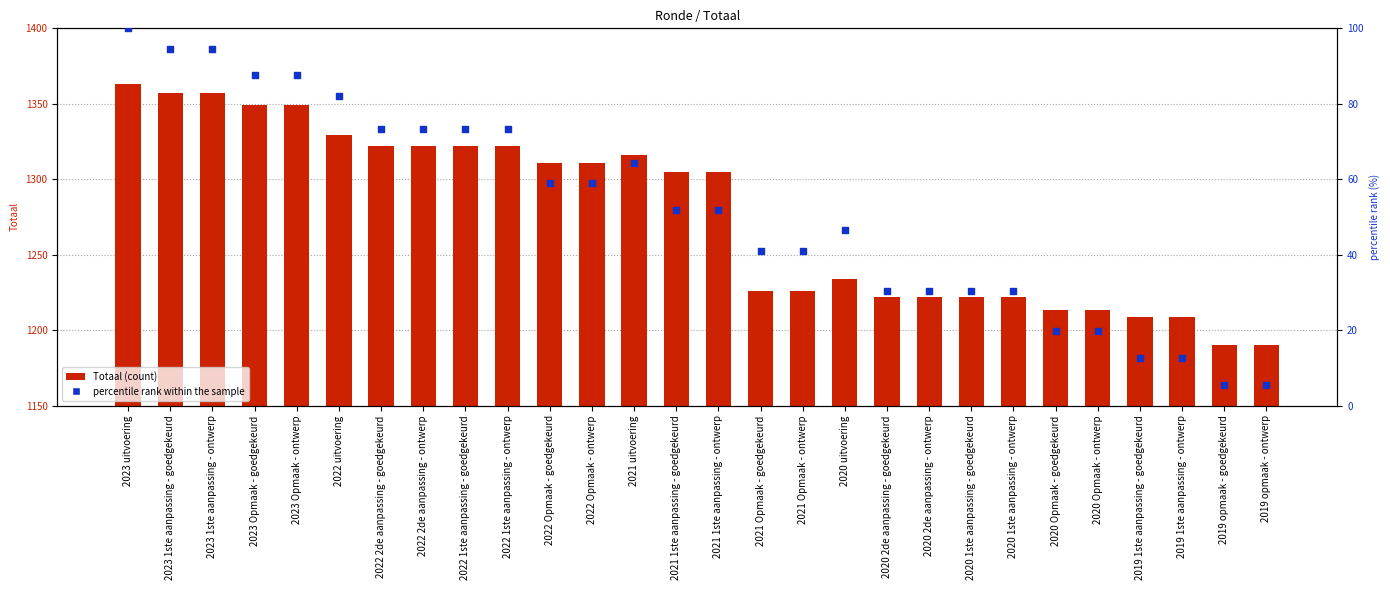

Which series has the largest total across all categories?

Totaal